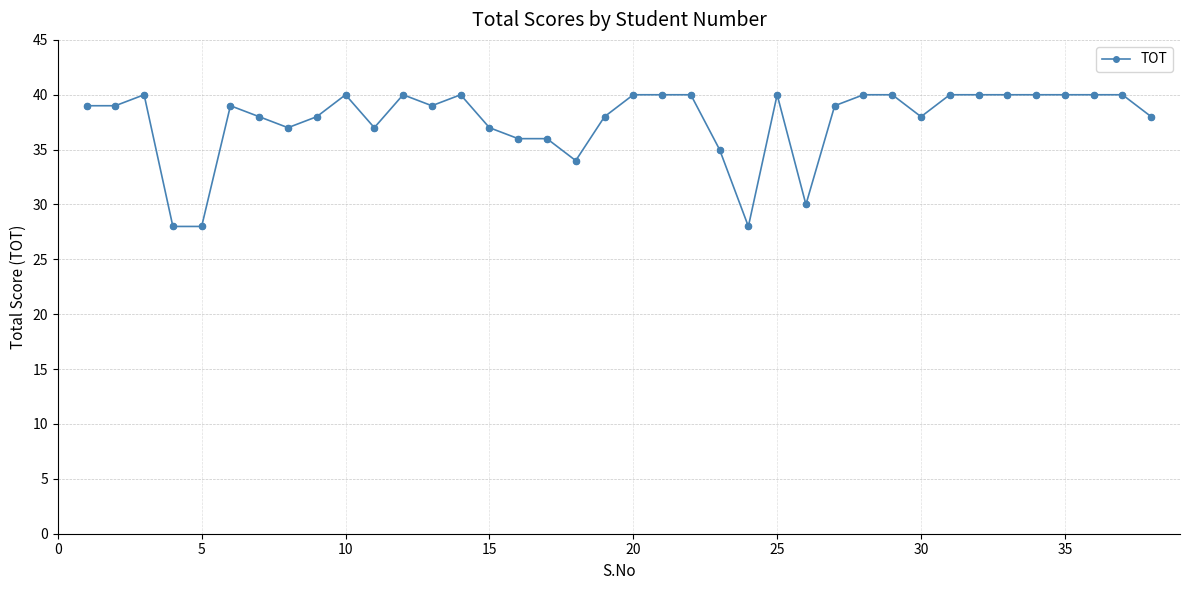

True or false: there are more than 0 points higher than both neighbors.

True